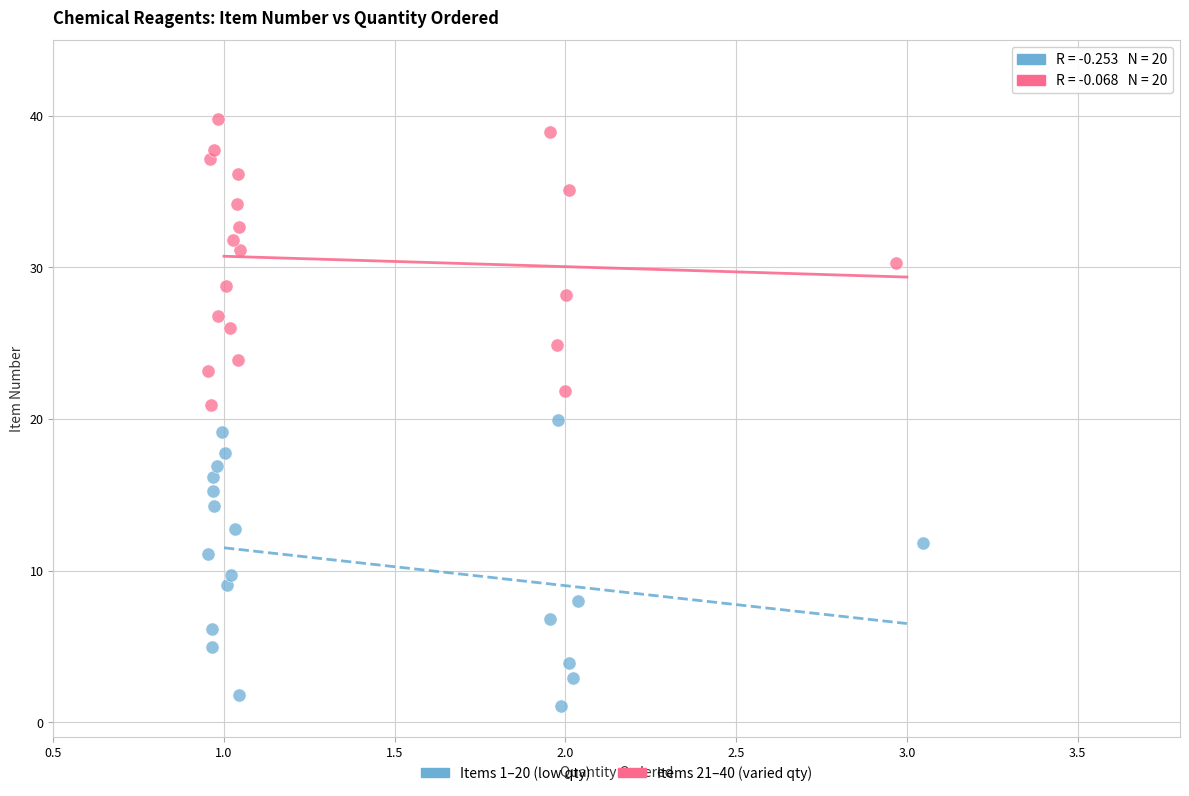

Which series contains the highest Y value?

Items 21–40 (varied qty)